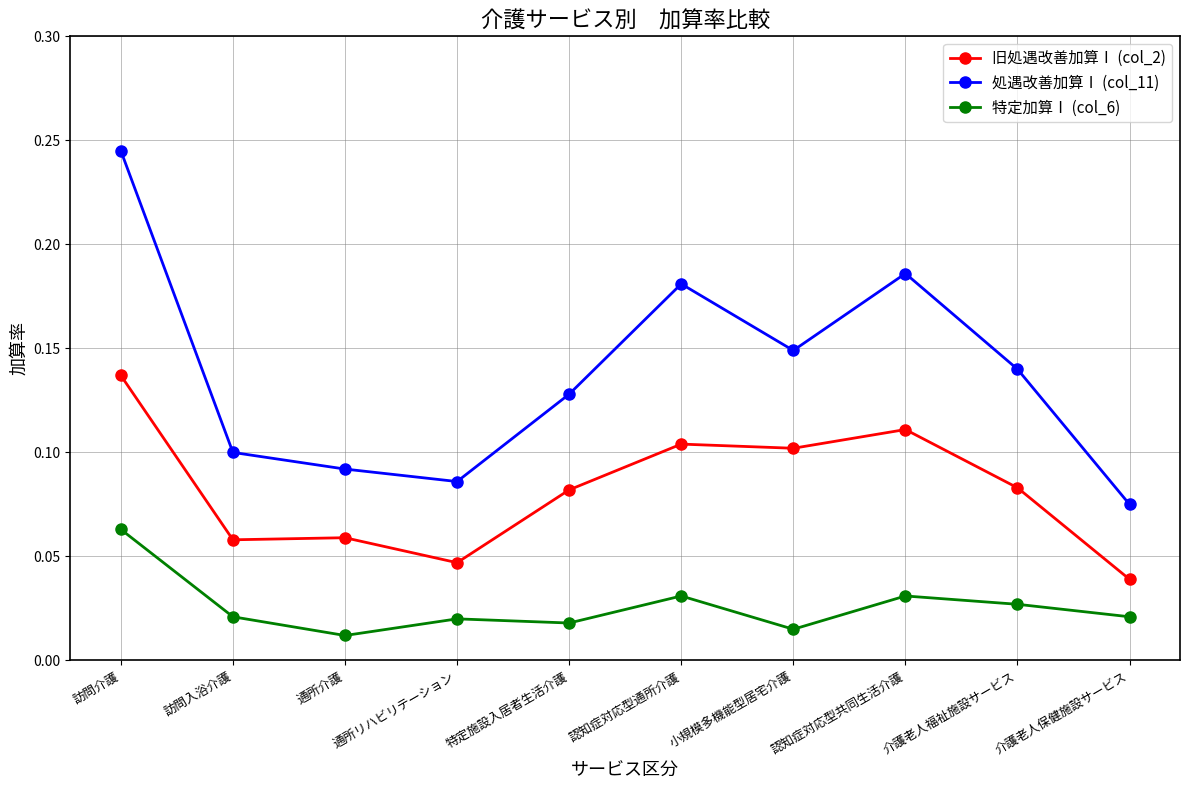

At which label does 旧処遇改善加算Ⅰ (col_2) reach its minimum?

介護老人保健施設サービス